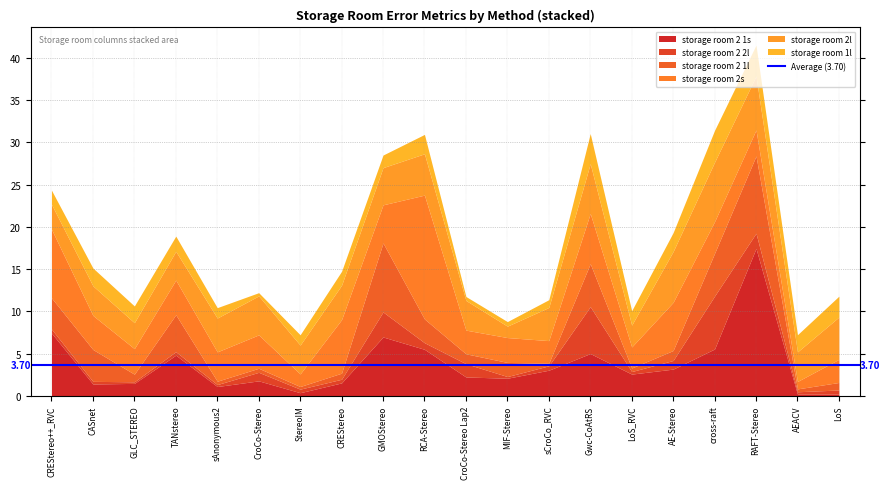

Where is the first local minimum for storage room 2l?

GLC_STEREO